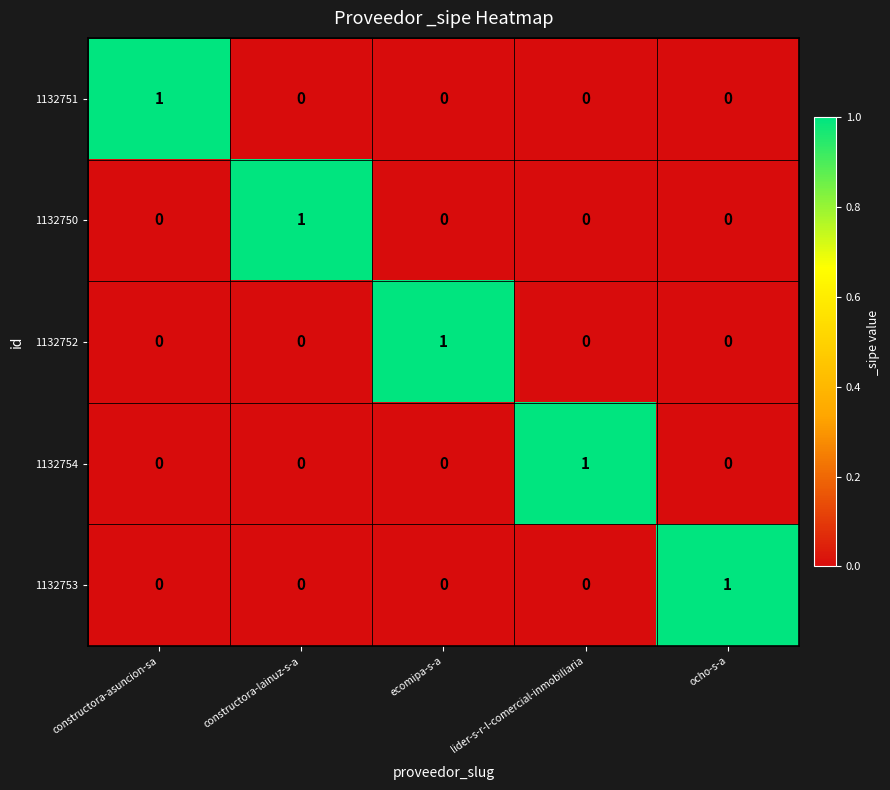

What is the spread (max minus min) of values at constructora-lainuz-s-a?

1